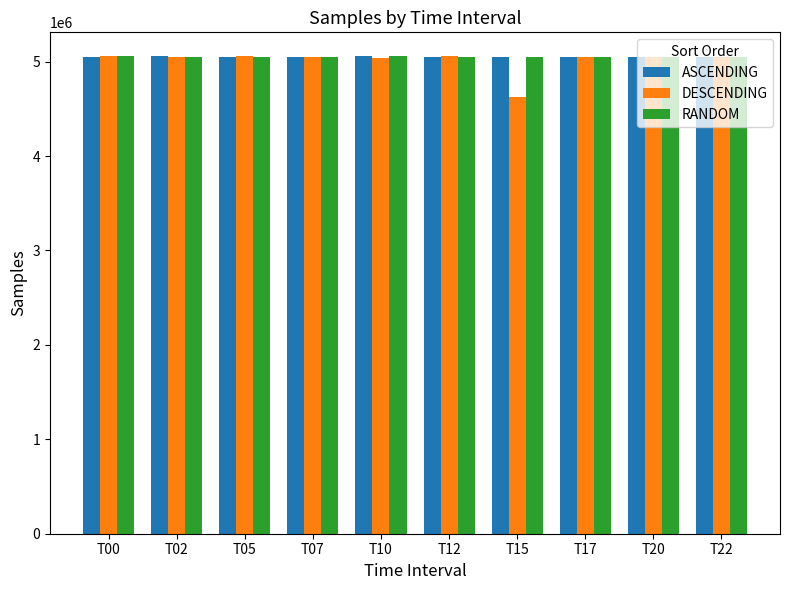

Is it true that ASCENDING equals 5045171 at T15?

True